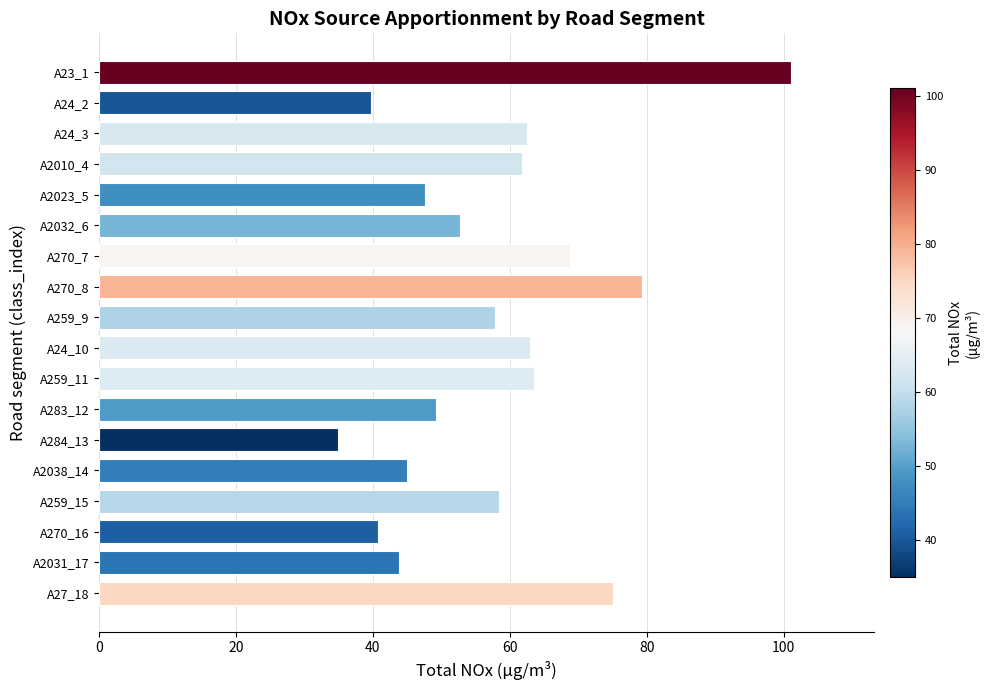

How many bars are there in total?

18